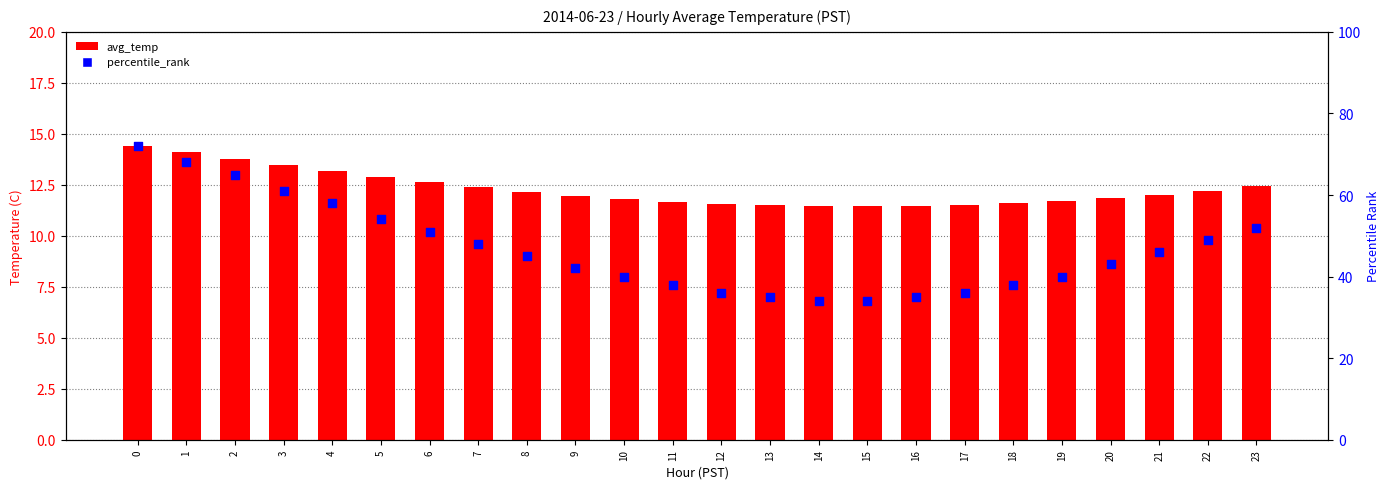

What are all the series names shown in the legend?

avg_temp, percentile_rank